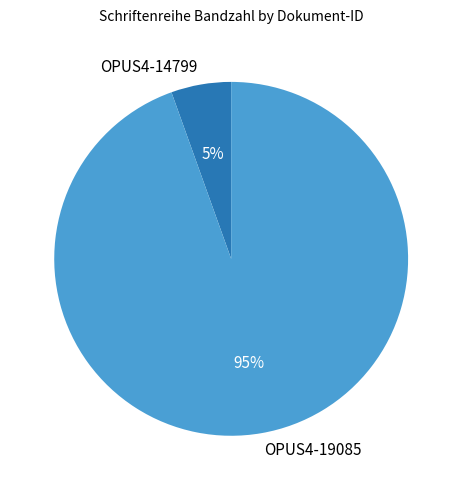

How many segments does this pie chart have?

2